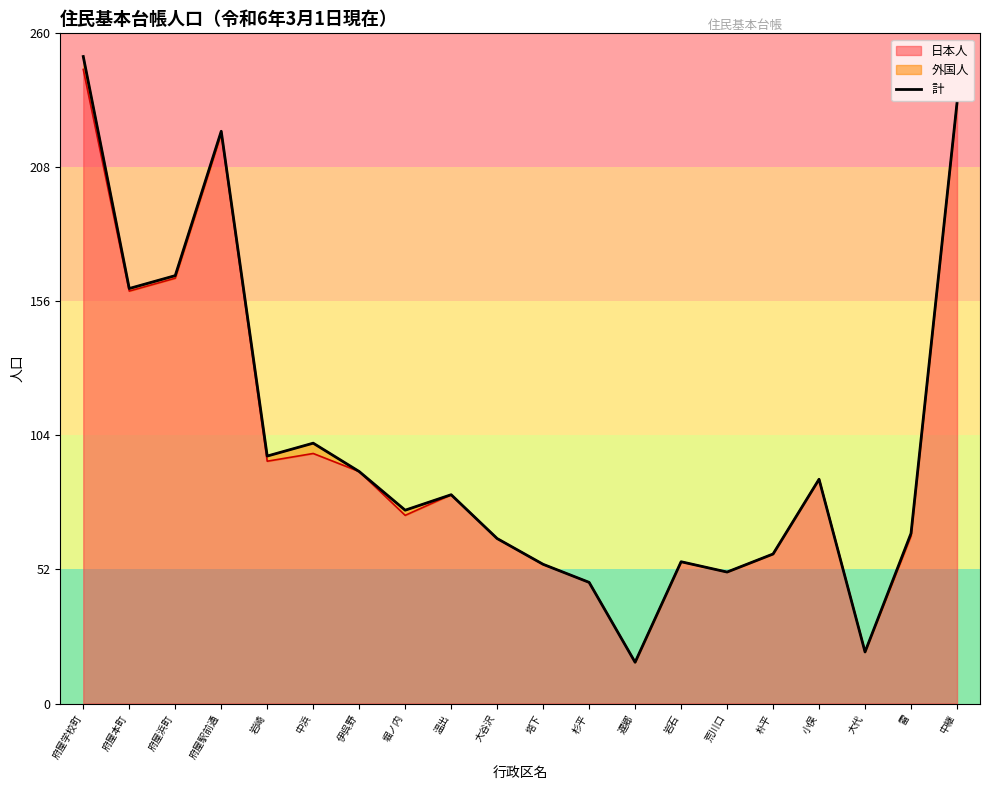

Count the number of categories in the chart.

20